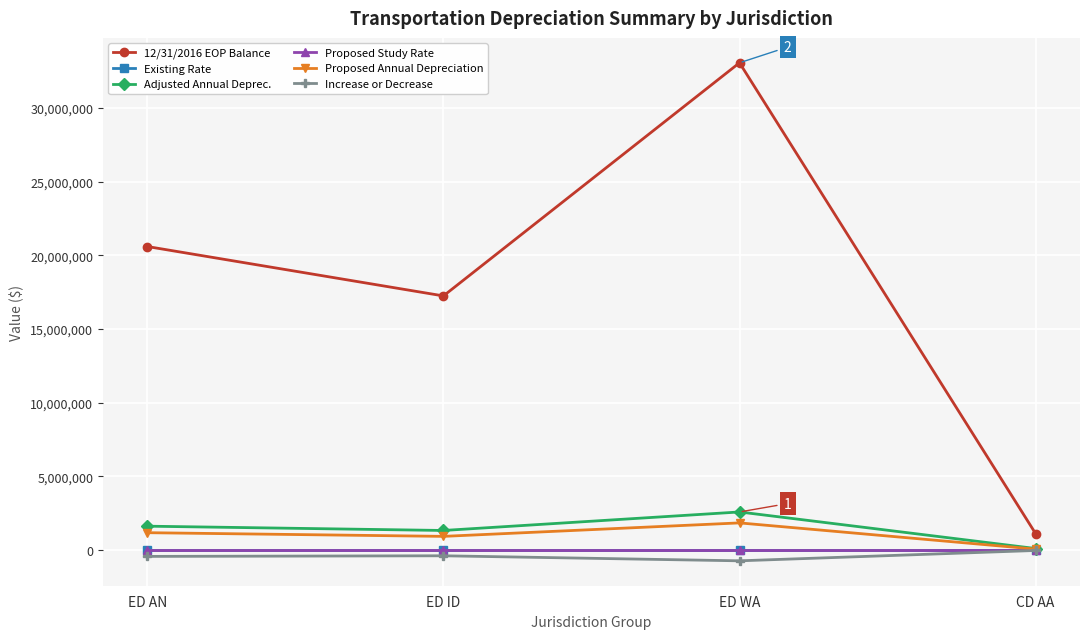

True or false: 12/31/2016 EOP Balance has a value of 8384352.6 at ED ID.

False